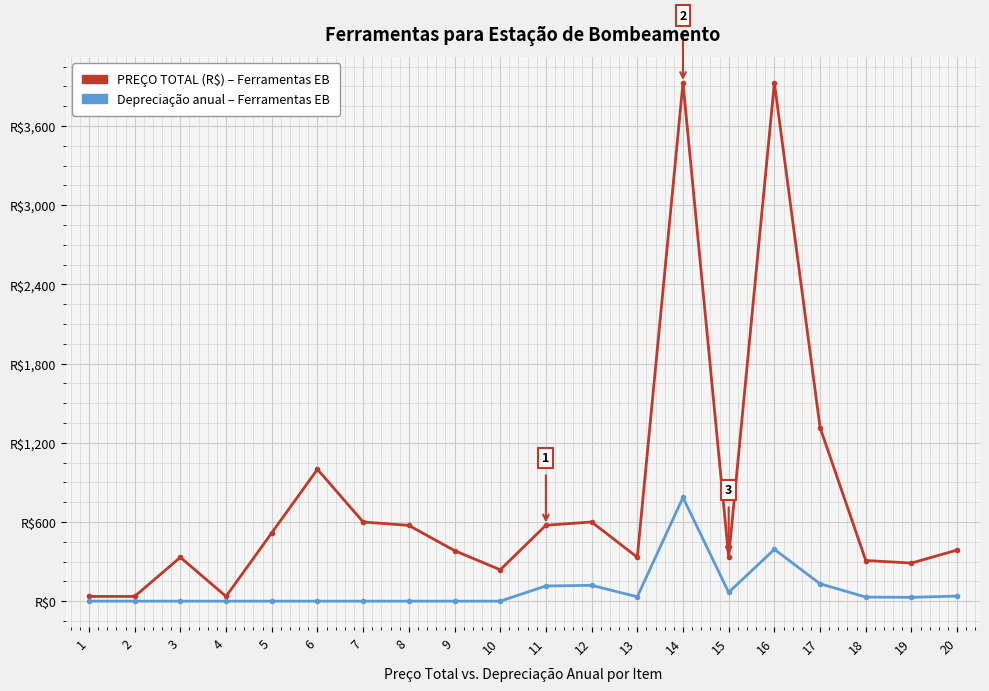

Is this an area chart (filled region under the line)?

No